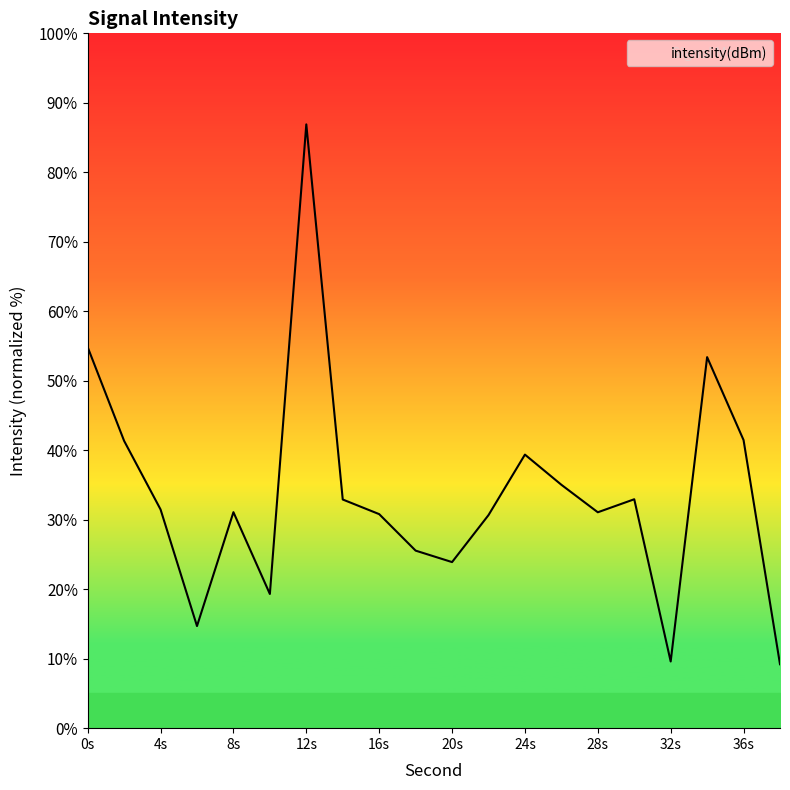

What is the minimum value shown in the chart?

9.2